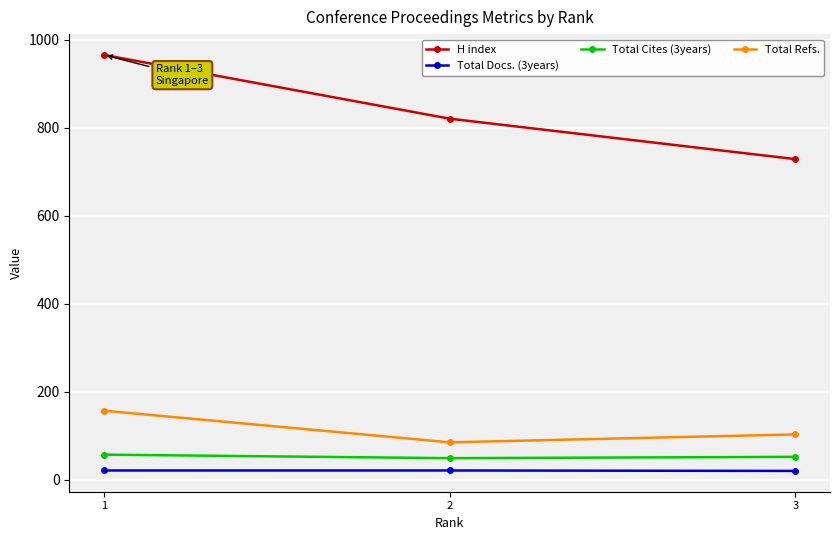

What are all the series names shown in the legend?

H index, Total Docs. (3years), Total Cites (3years), Total Refs.